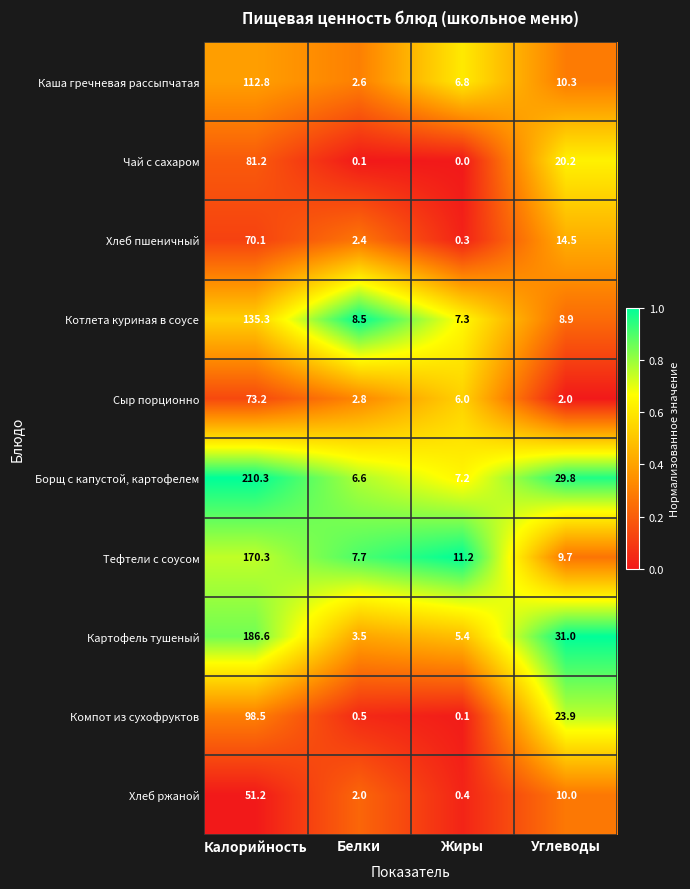

What is the spread (max minus min) of values at Белки?

8.4